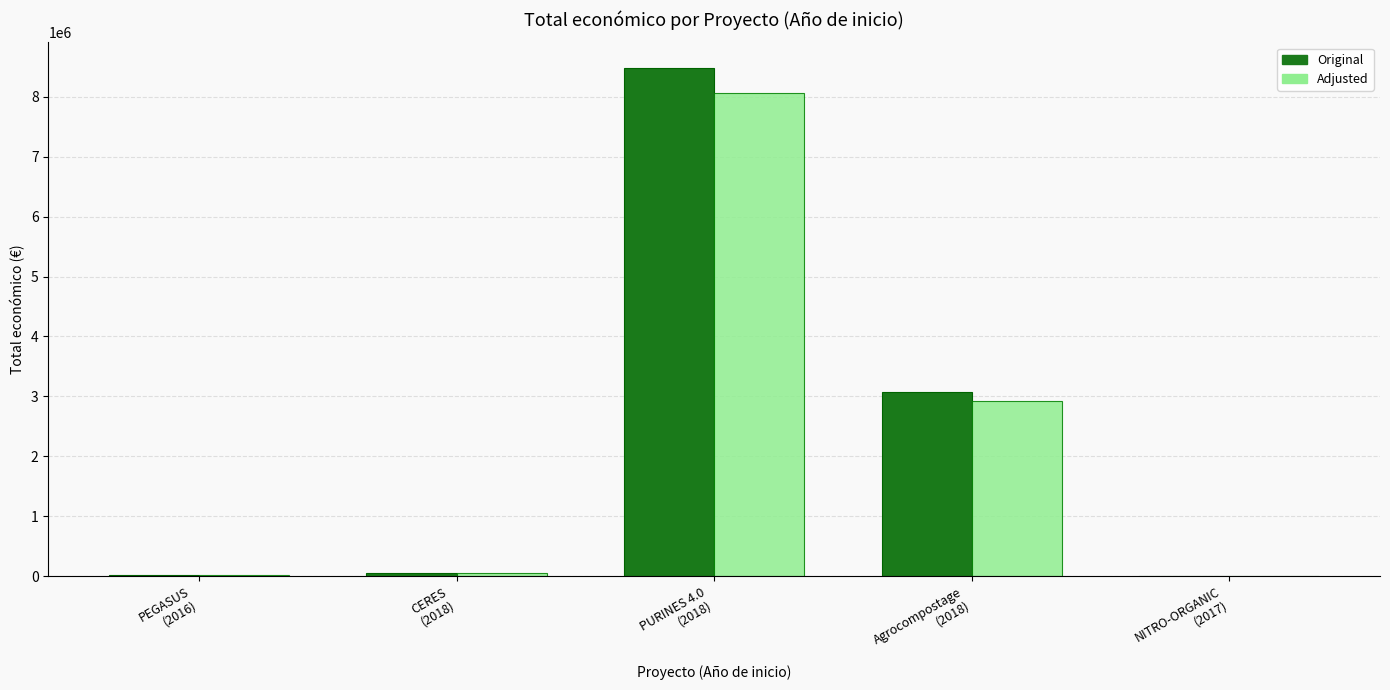

What is the greatest value displayed?

8484999.0